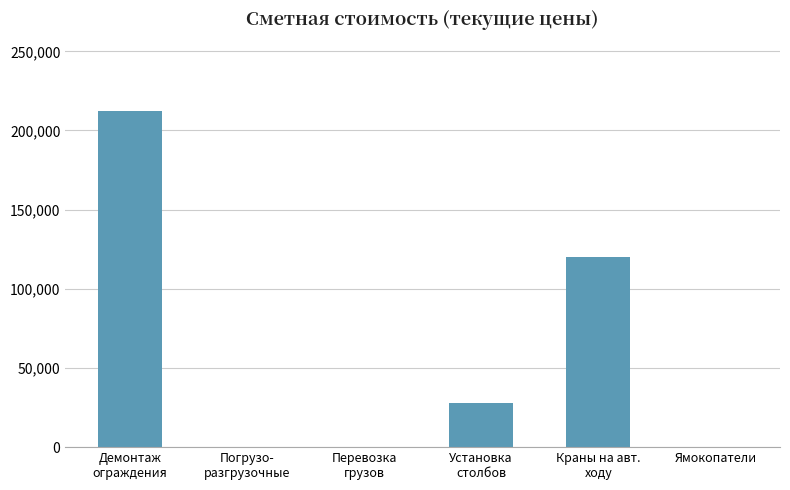

Between Демонтаж
ограждения and Ямокопатели, which is larger?

Демонтаж
ограждения